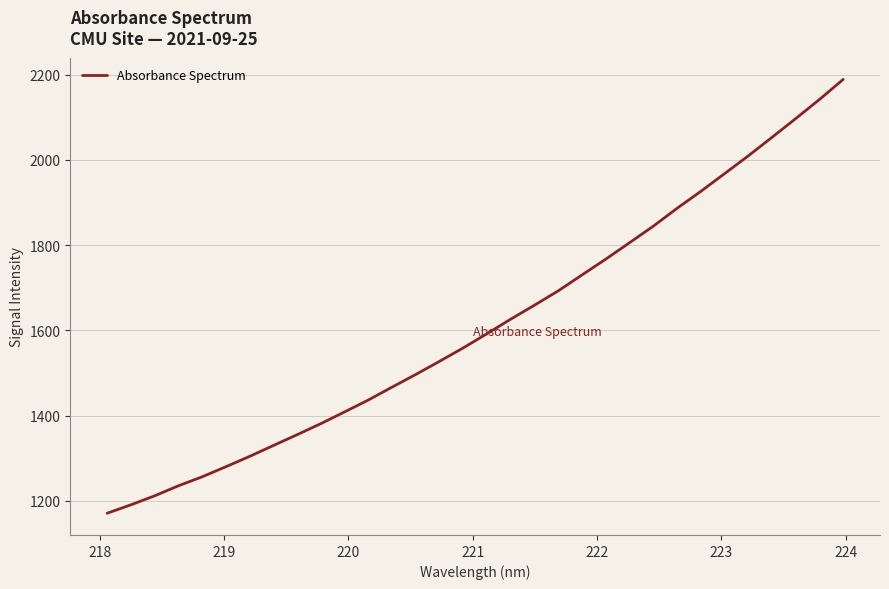

What is the minimum value shown in the chart?

1171.0